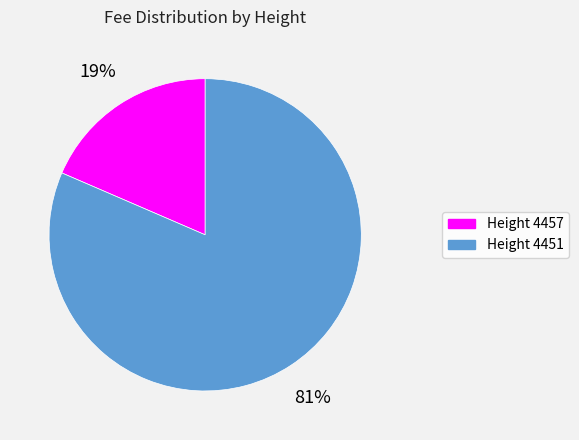

To the nearest percent, what is the average slice percentage?

50%